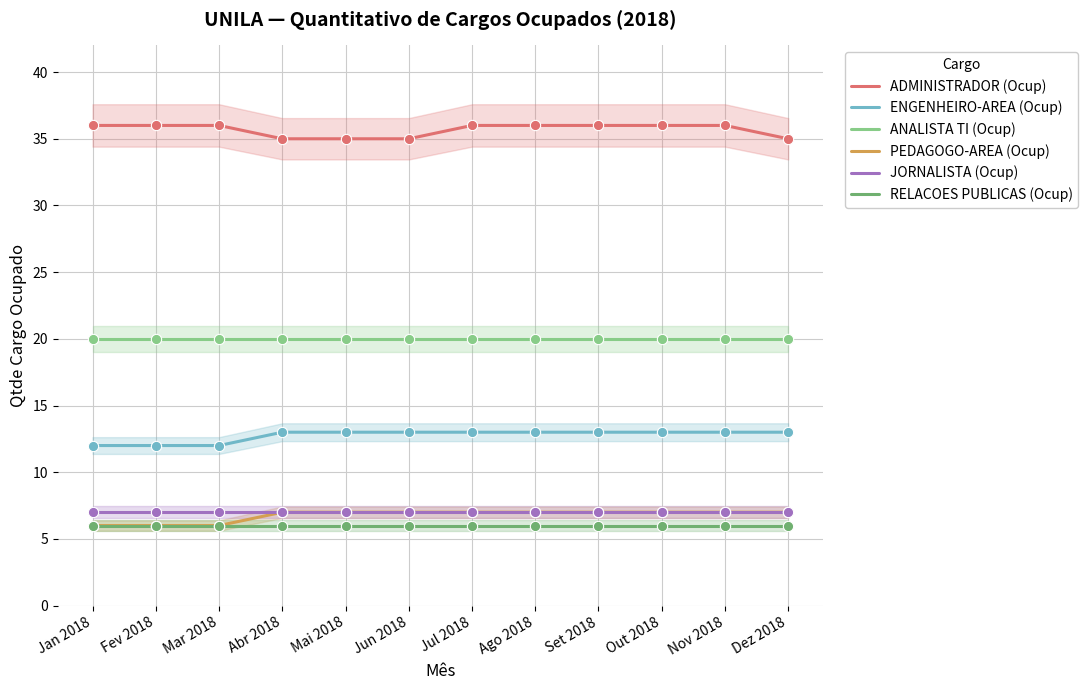

At how many categories does at least one series exceed 7?

12